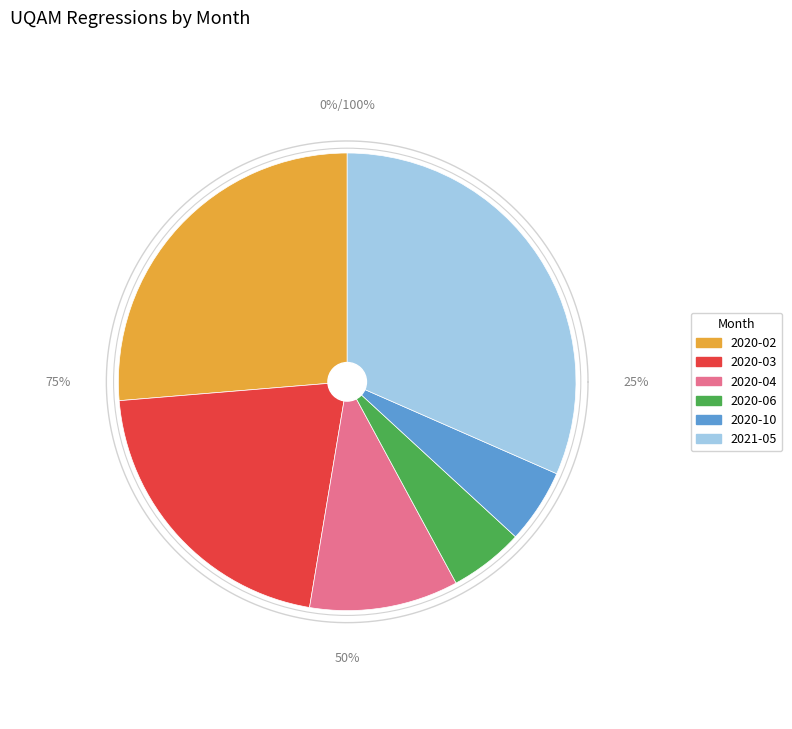

To the nearest percent, what portion does 2020-06 represent?

5%